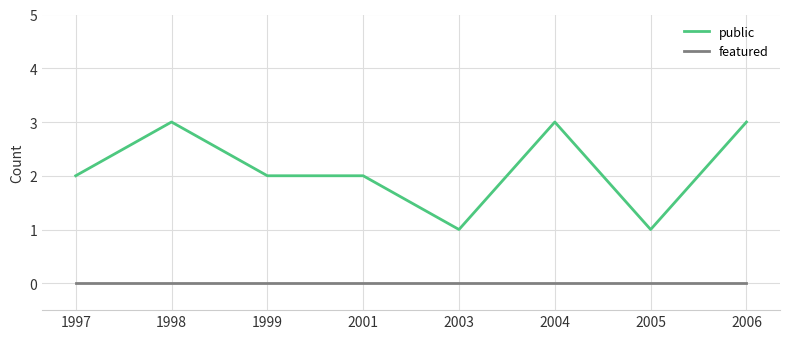

Which series has the largest range (max minus min)?

public